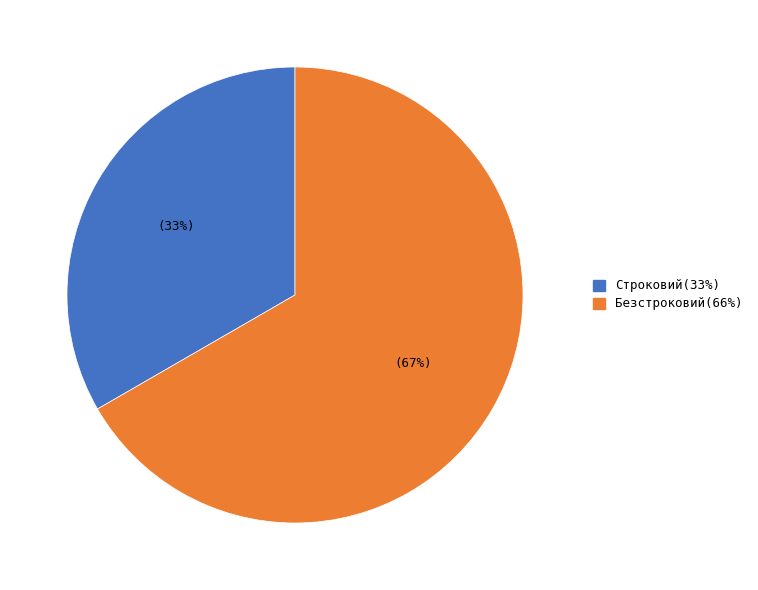

Rank the categories by value from lowest to highest.

Строковий, Безстроковий